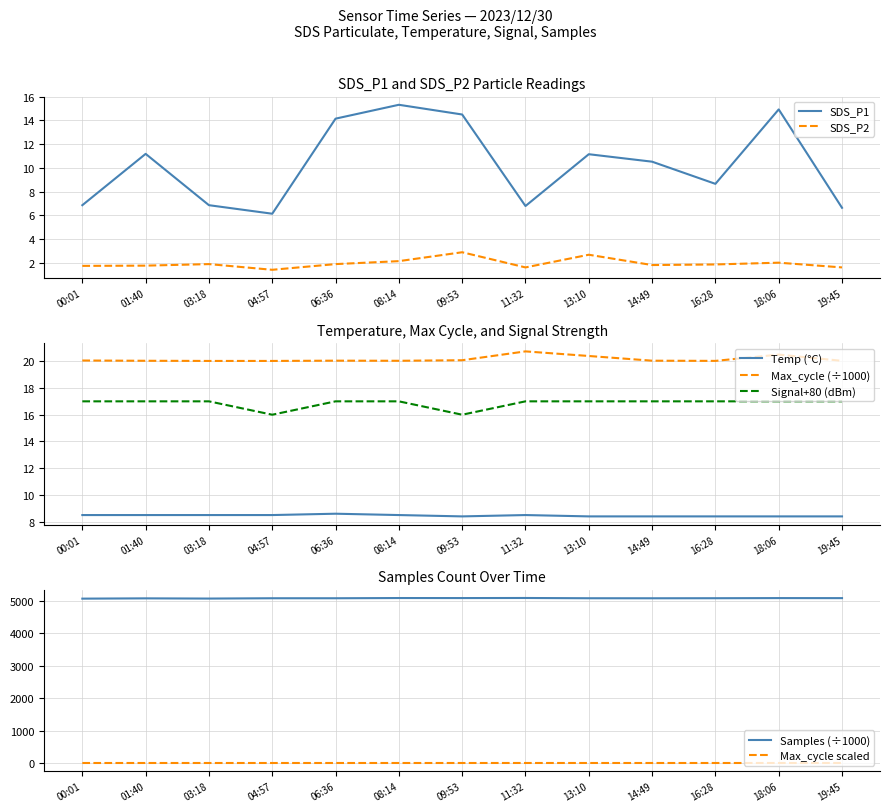

Which series has the largest range (max minus min)?

Samples